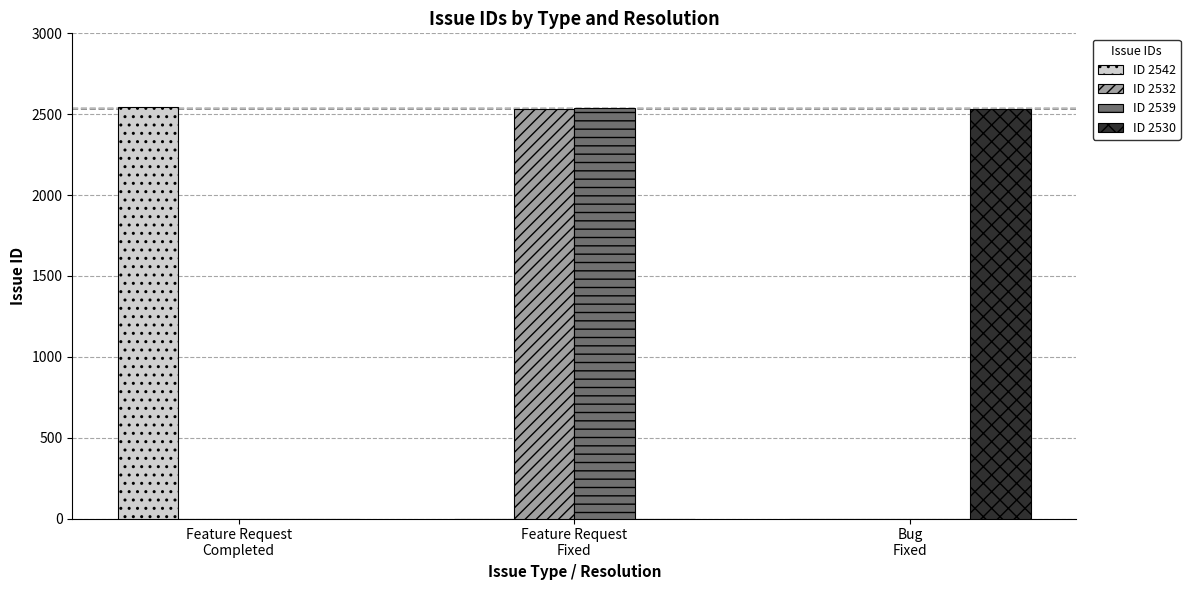

What is the approximate value of ID 2542 at Feature Request
Completed?

2542